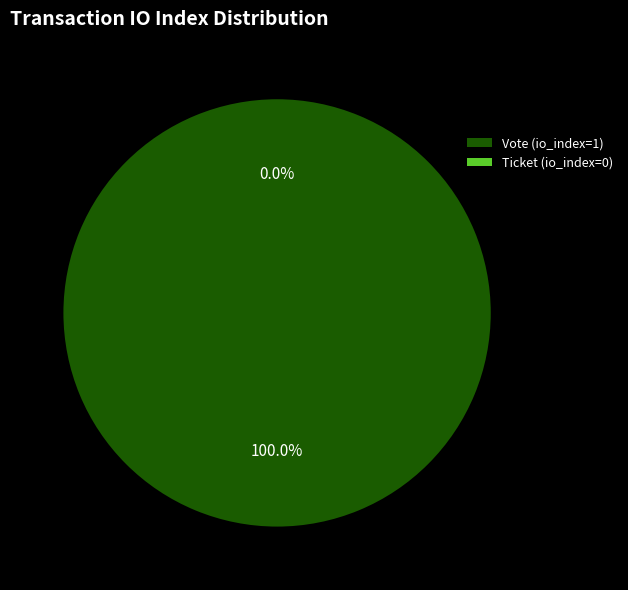

What is the smallest slice in the pie chart?

Ticket (io_index=0)